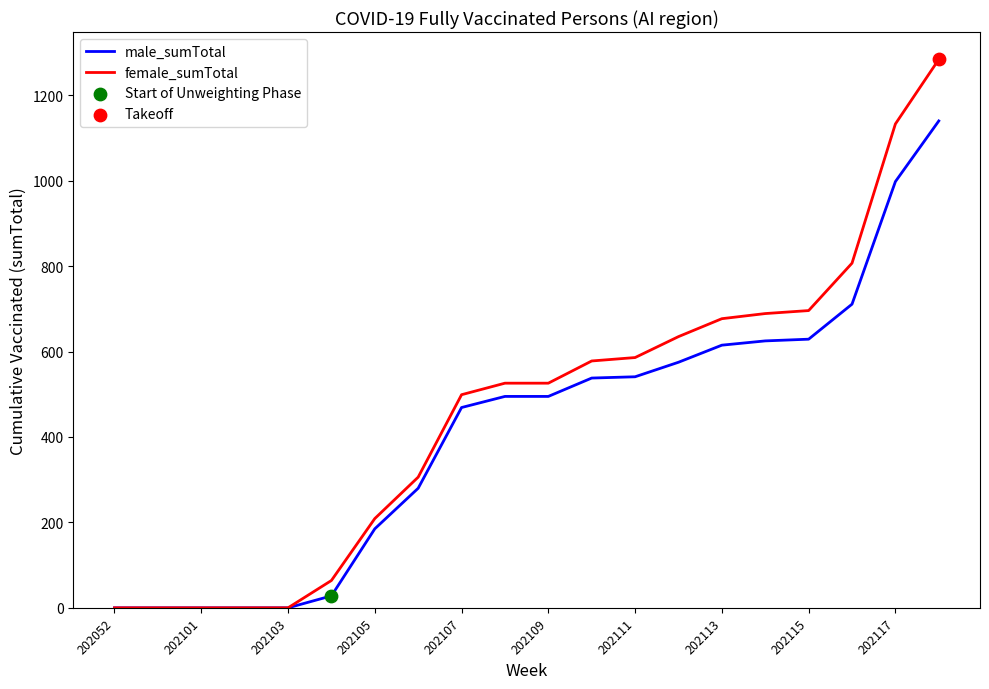

What is the maximum value shown in the chart?

1284